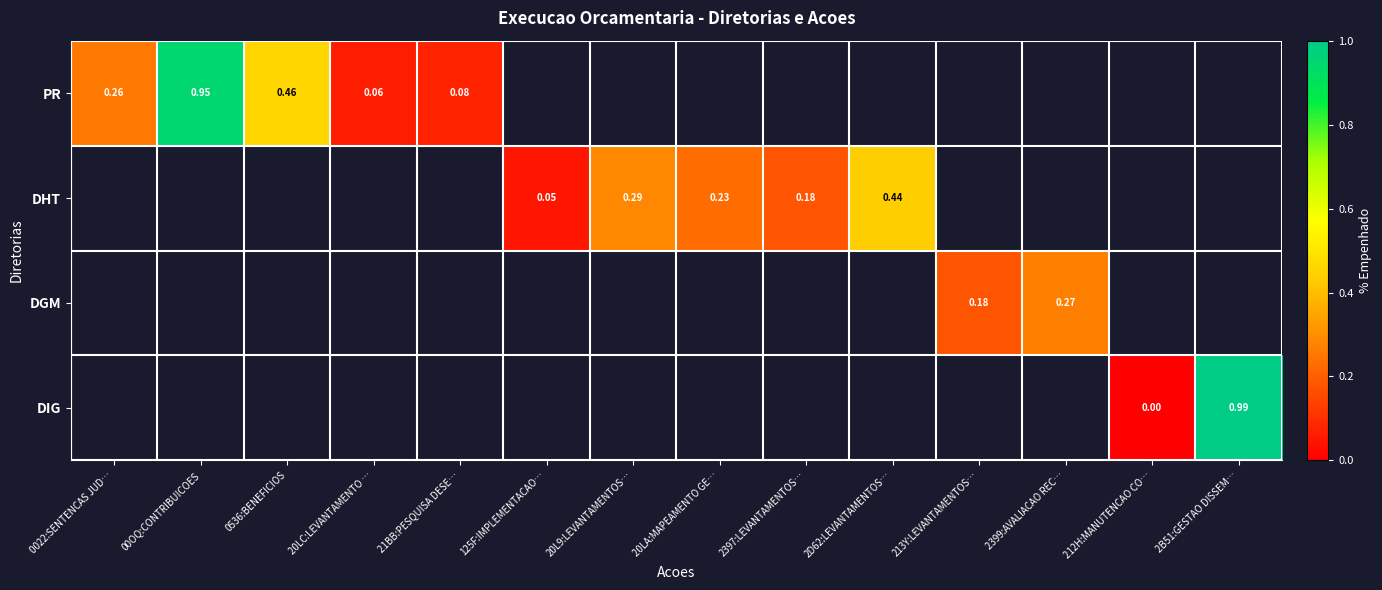

True or false: PR has a value of 0.1 at 21BB:PESQUISA DESE….

True